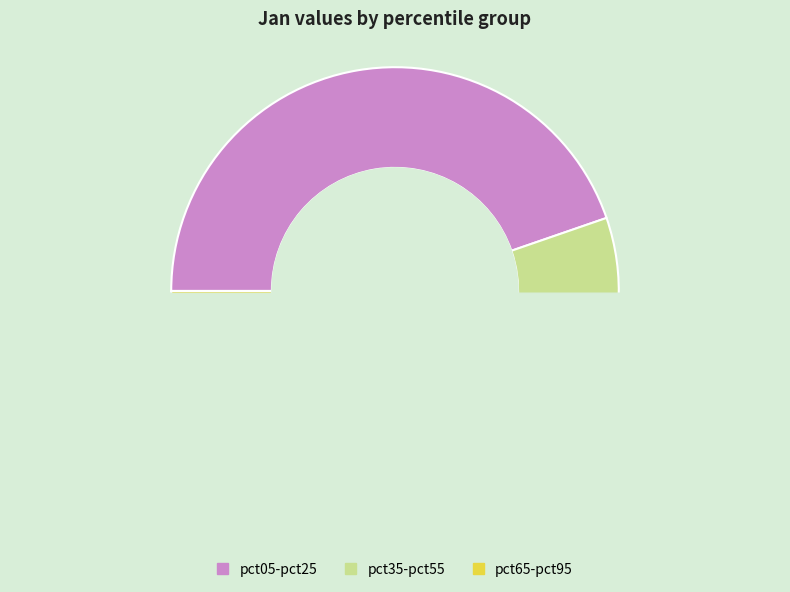

Which slice is the largest?

pct05